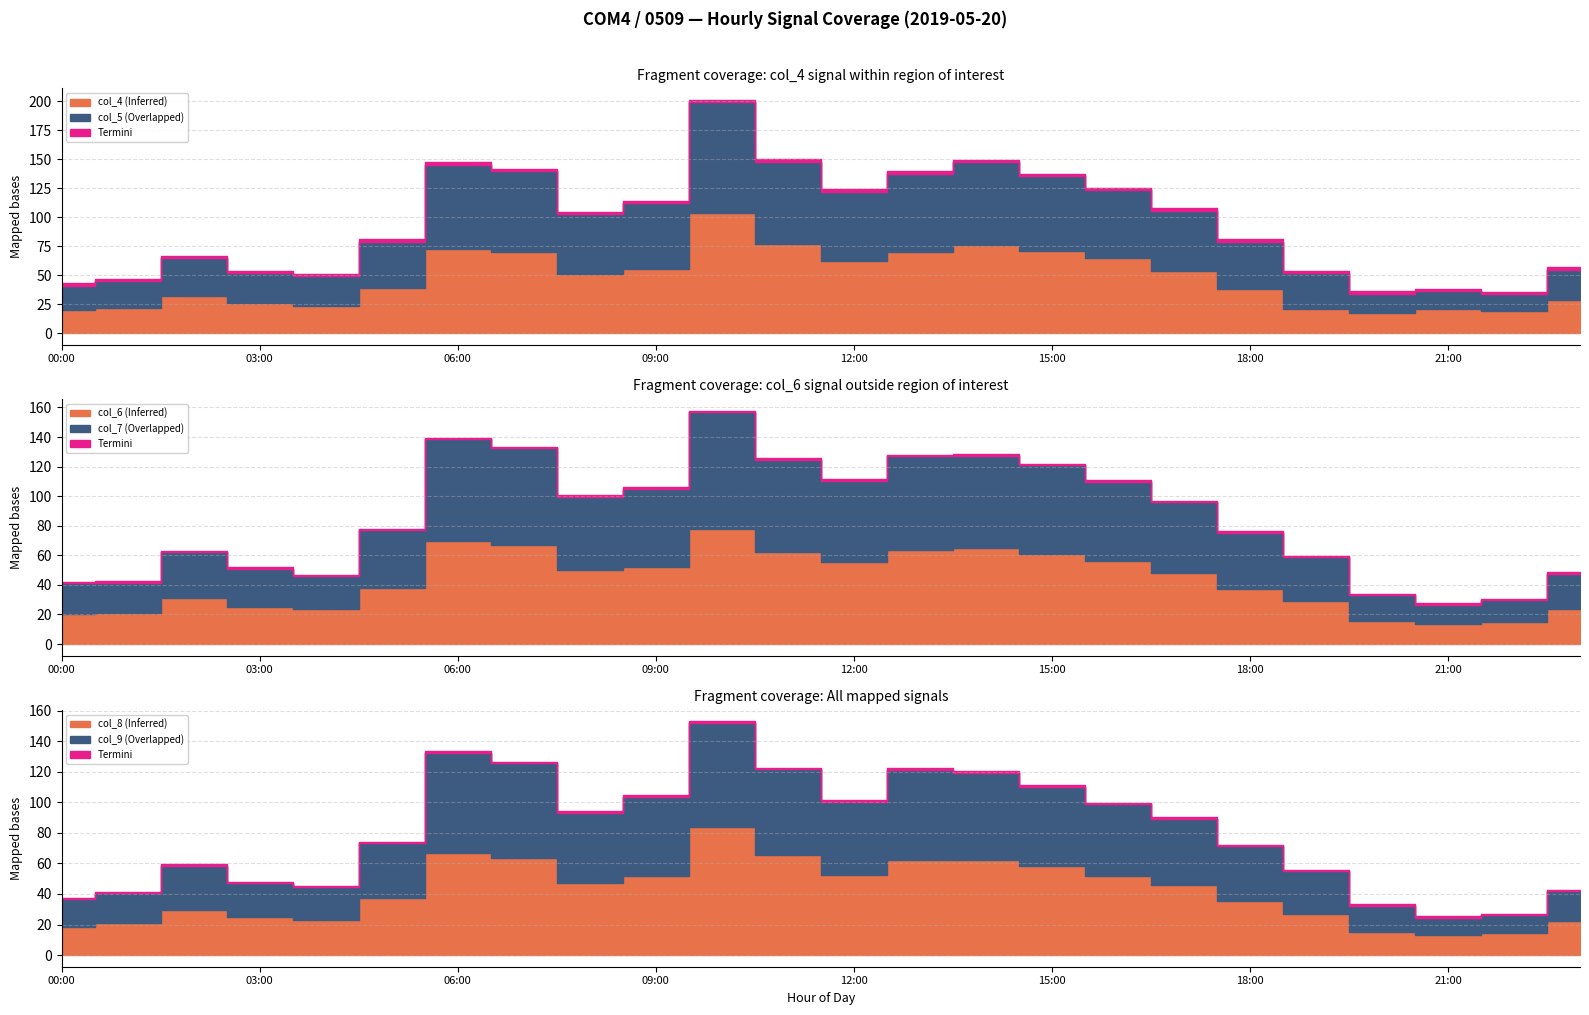

Is the value of col_5 at 15:00 greater than the value of col_7 at 07:00?

No